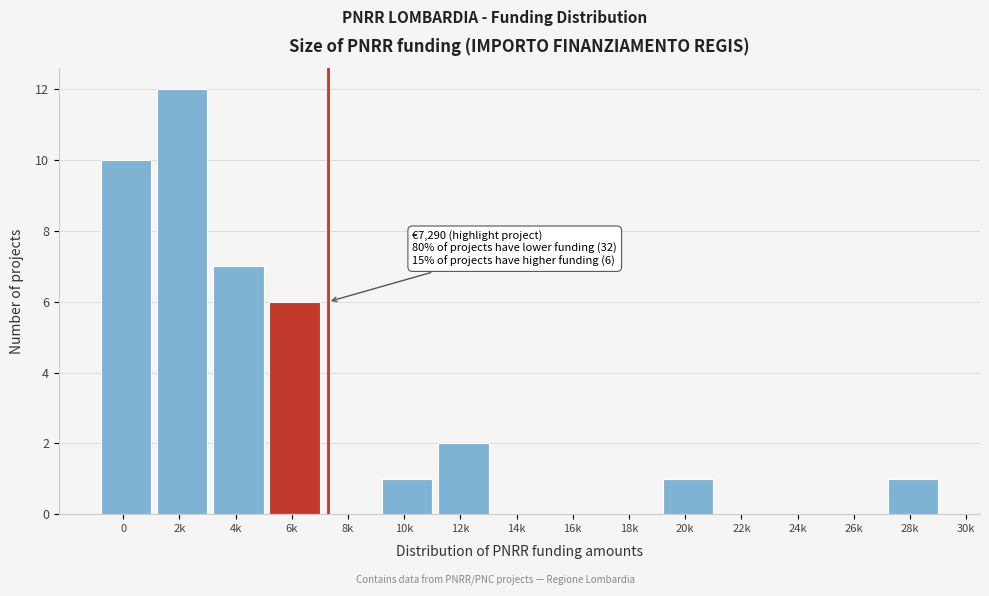

Reading left to right, list all the values displayed in this chart.

0=10	2k=12	4k=7	6k=6	8k=0	10k=1	12k=2	14k=0	16k=0	18k=0	20k=1	22k=0	24k=0	26k=0	28k=1